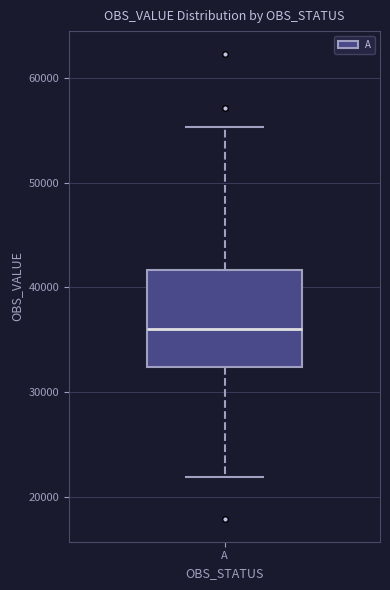

Where does the upper whisker of the box for A end on the y-axis? The values are not printed on the chart, so give them approximately, as read against the axis.

55000